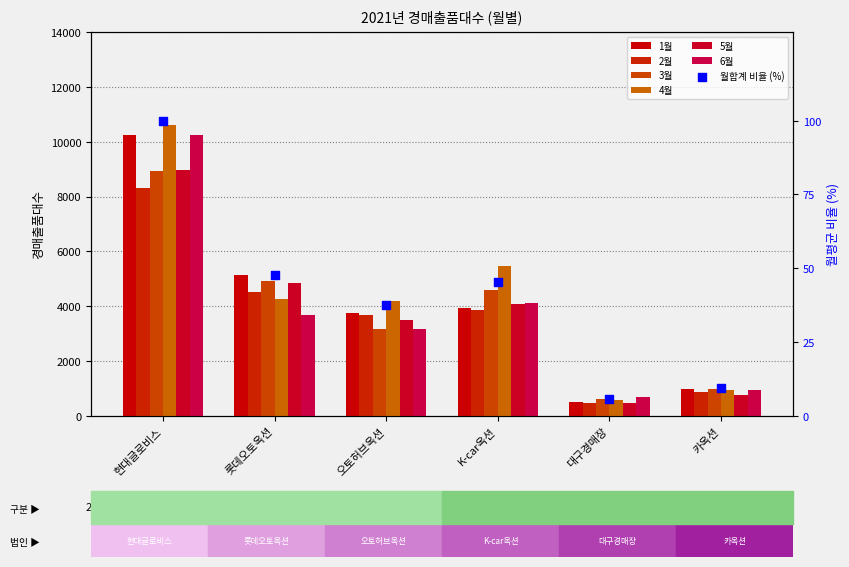

At which category is the sum across all series the highest?

현대글로비스